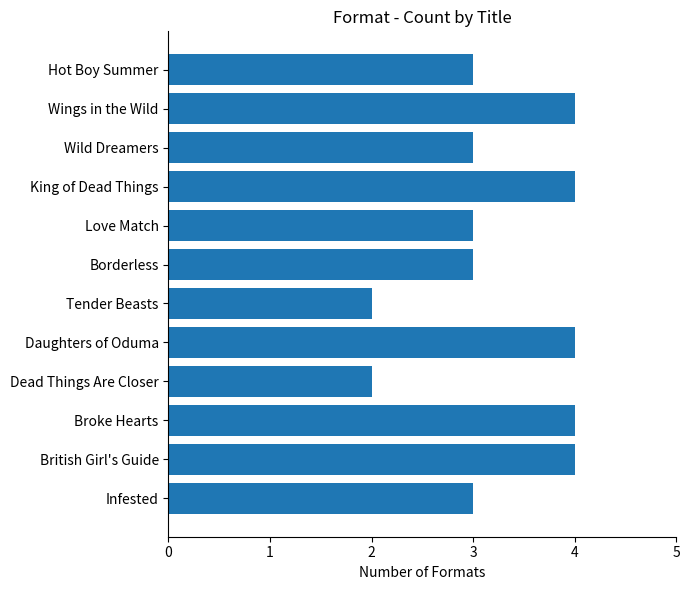

Reading top to bottom, what are all the values shown in this chart?

3	4	3	4	3	3	2	4	2	4	4	3